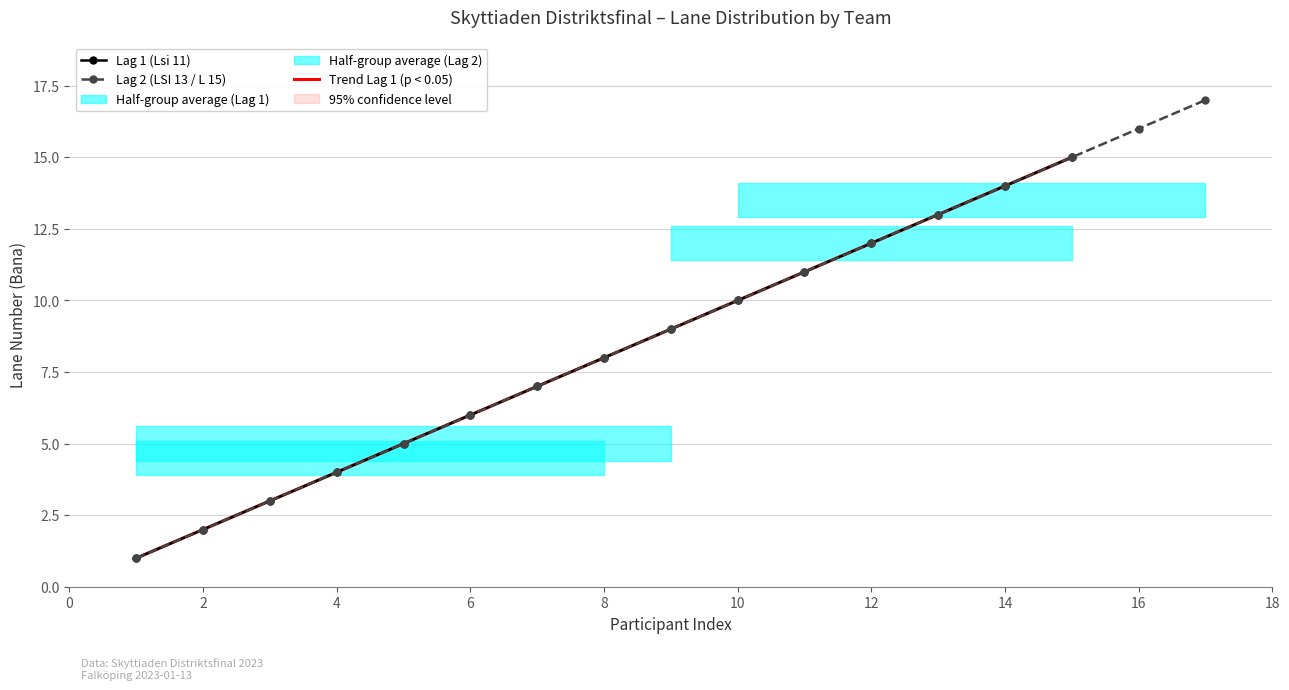

At which label is the value closest to 9?

9